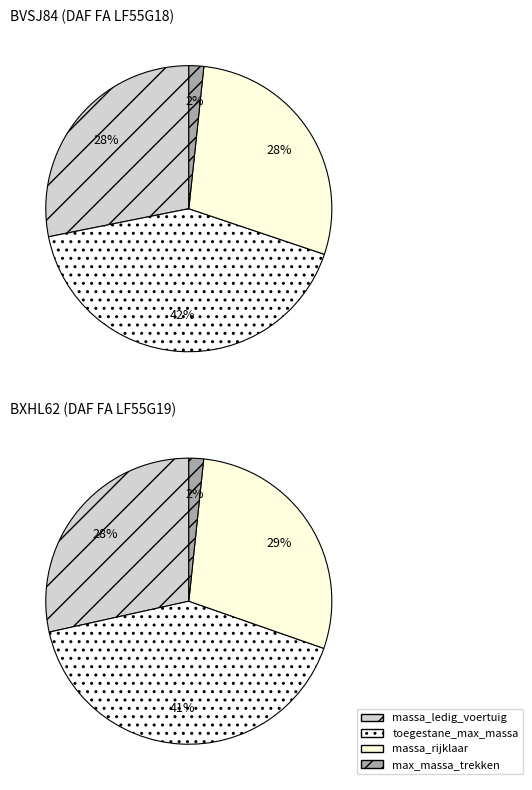

What percentage is NOT represented by BXHL62?

49.4%